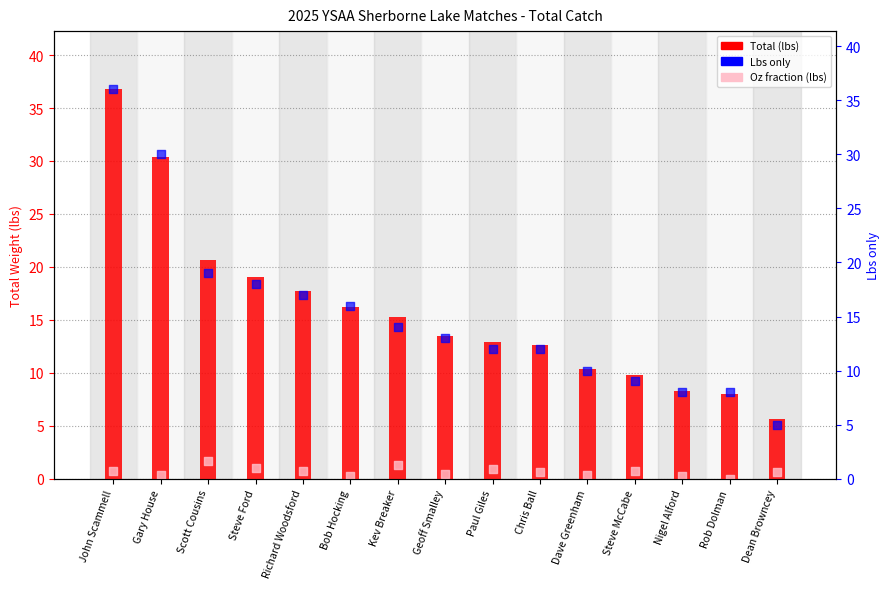

Which series contains the lowest Y value?

Oz fraction (lbs)